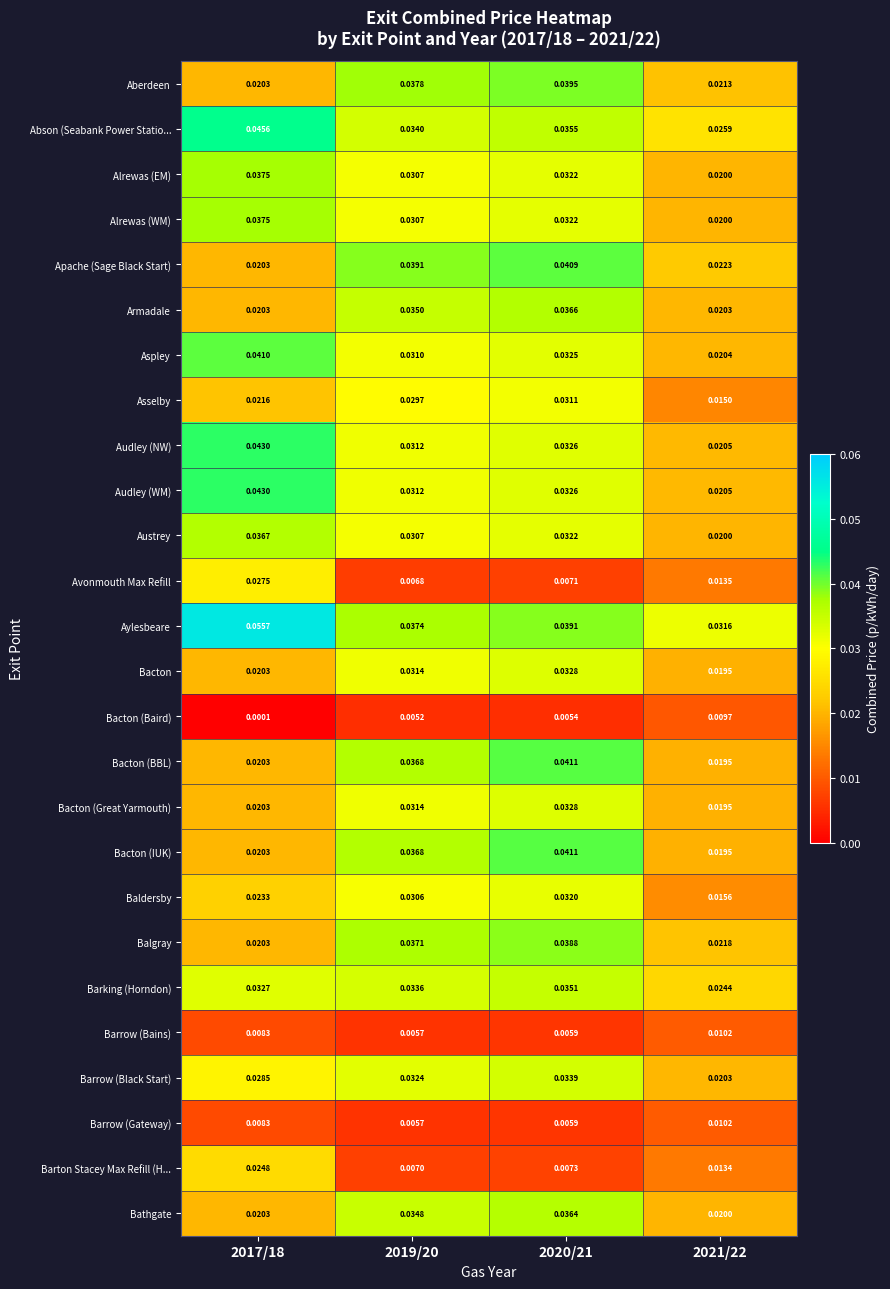

Is the value of Abson (Seabank Power Statio... at 2020/21 greater than the value of Bacton at 2019/20?

Yes